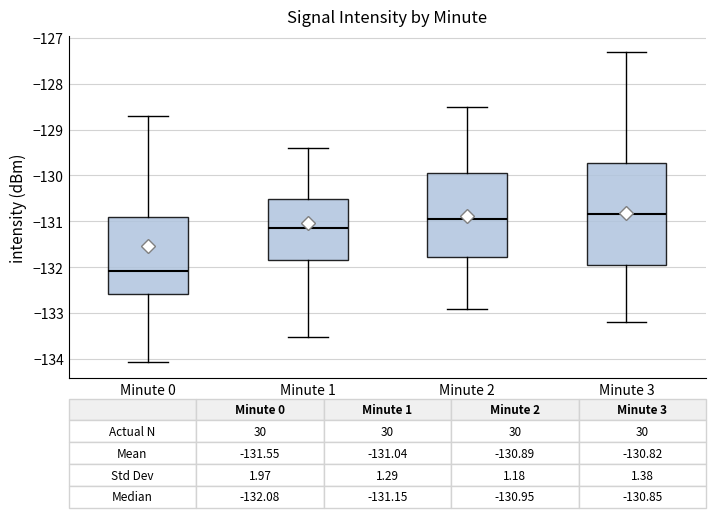

Which box is the tallest, from its lower edge to its upper edge?

Minute 3